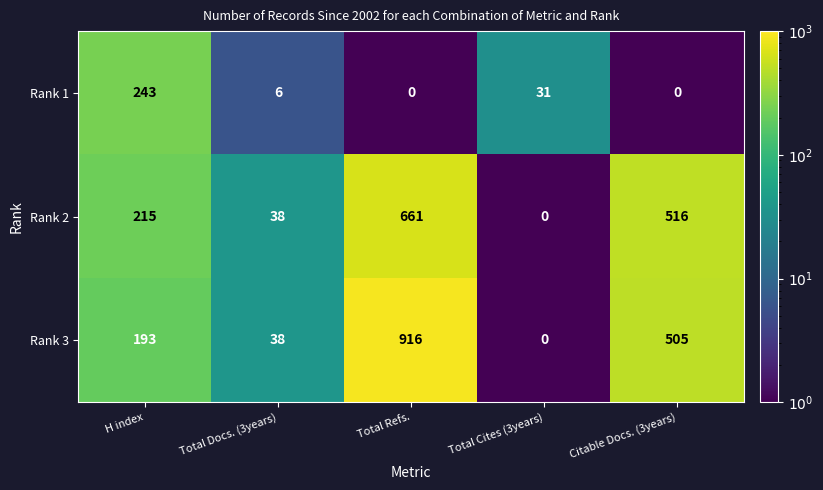

Reading left to right, list all the values displayed in this chart.

Rank 1: H index=243	Total Docs. (3years)=6	Total Refs.=0	Total Cites (3years)=31	Citable Docs. (3years)=0
Rank 2: H index=215	Total Docs. (3years)=38	Total Refs.=661	Total Cites (3years)=0	Citable Docs. (3years)=516
Rank 3: H index=193	Total Docs. (3years)=38	Total Refs.=916	Total Cites (3years)=0	Citable Docs. (3years)=505